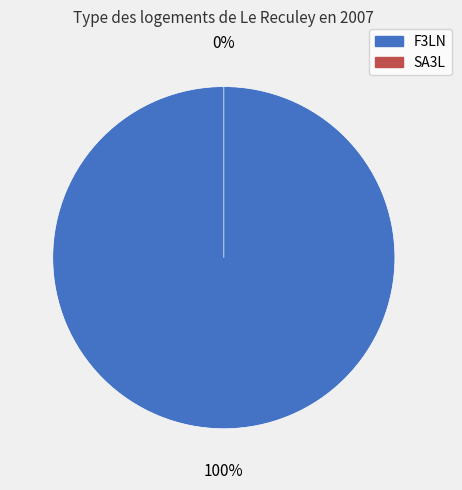

Rank the categories by value from highest to lowest.

F3LN, SA3L